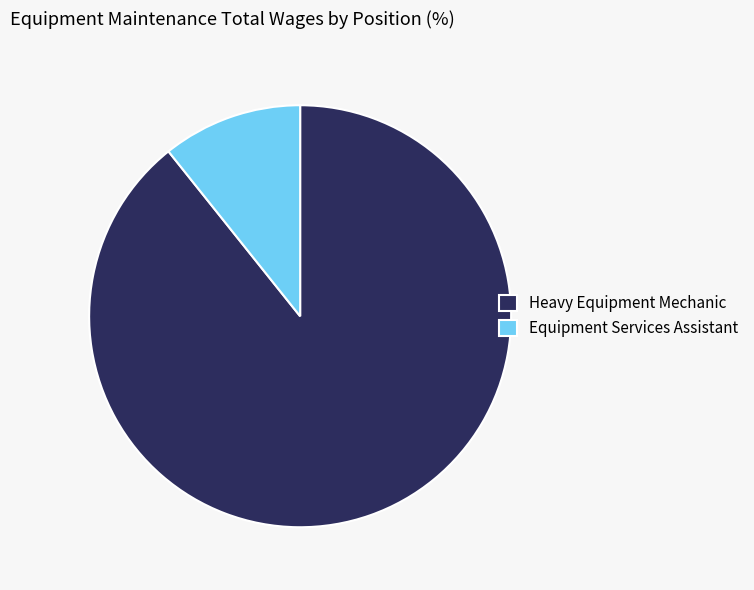

Between Equipment Services Assistant and Heavy Equipment Mechanic, which is larger?

Heavy Equipment Mechanic